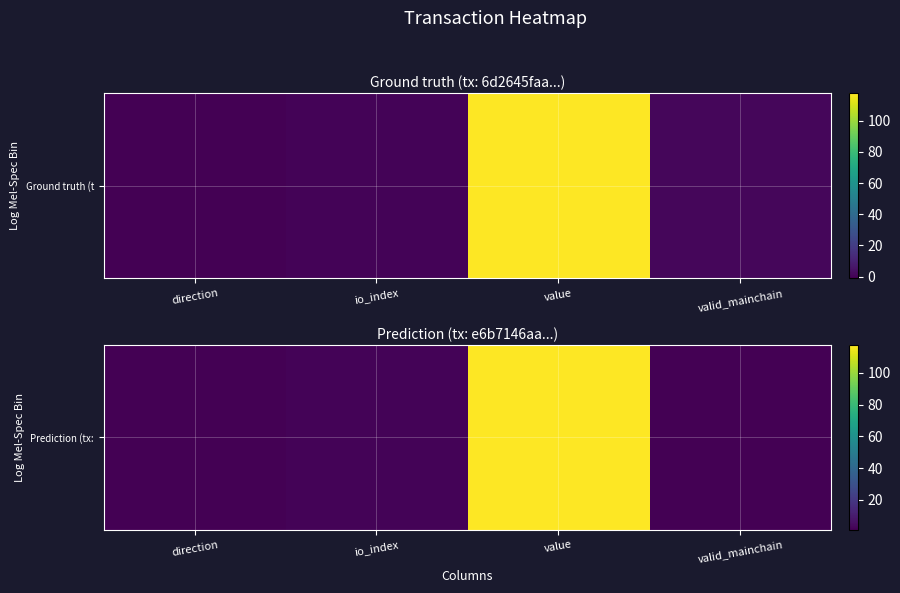

What is the minimum value shown in the chart?

1.0